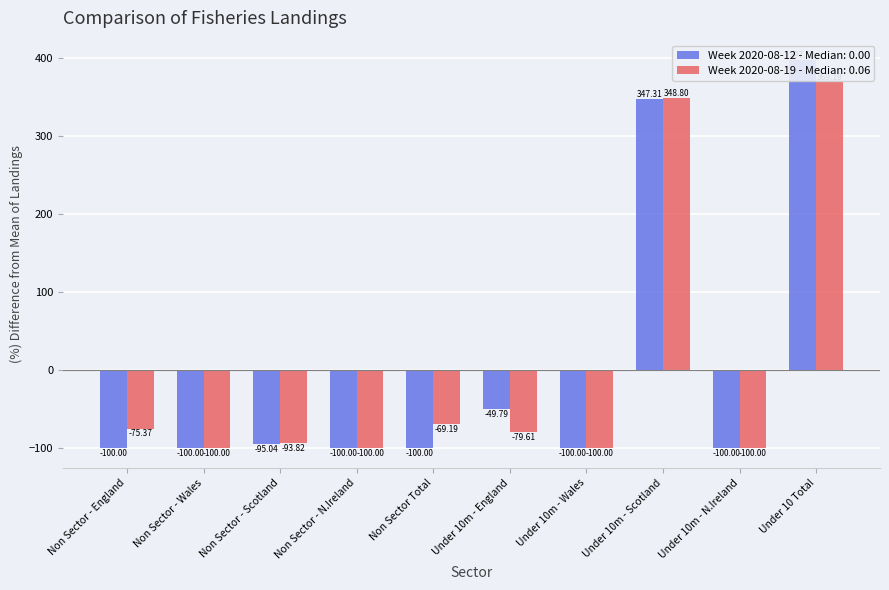

How many data points in Week 2020-08-19 are above -79?

4